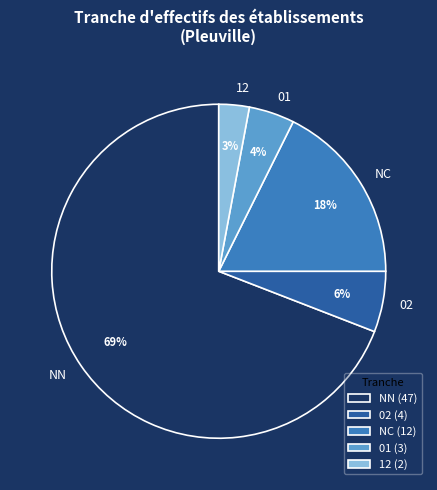

The NC slice represents 18% of the pie. True or false?

True